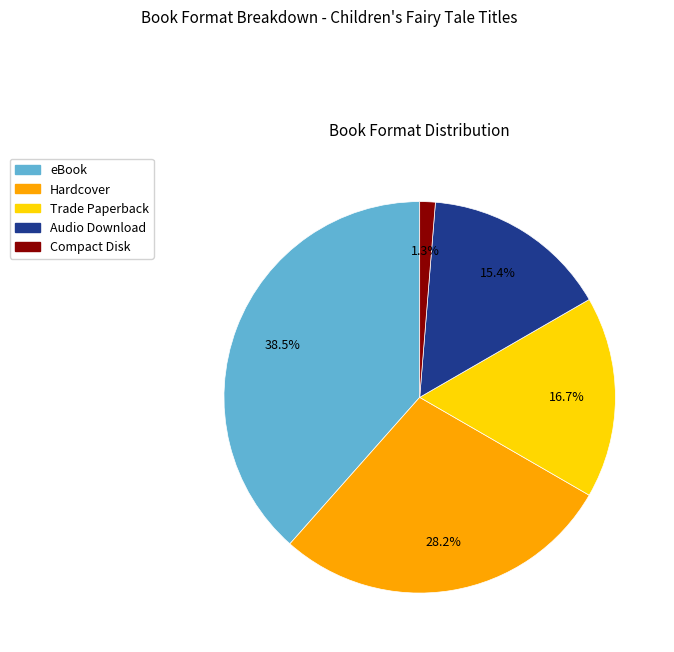

Is the sum of eBook and Audio Download greater than half?

Yes